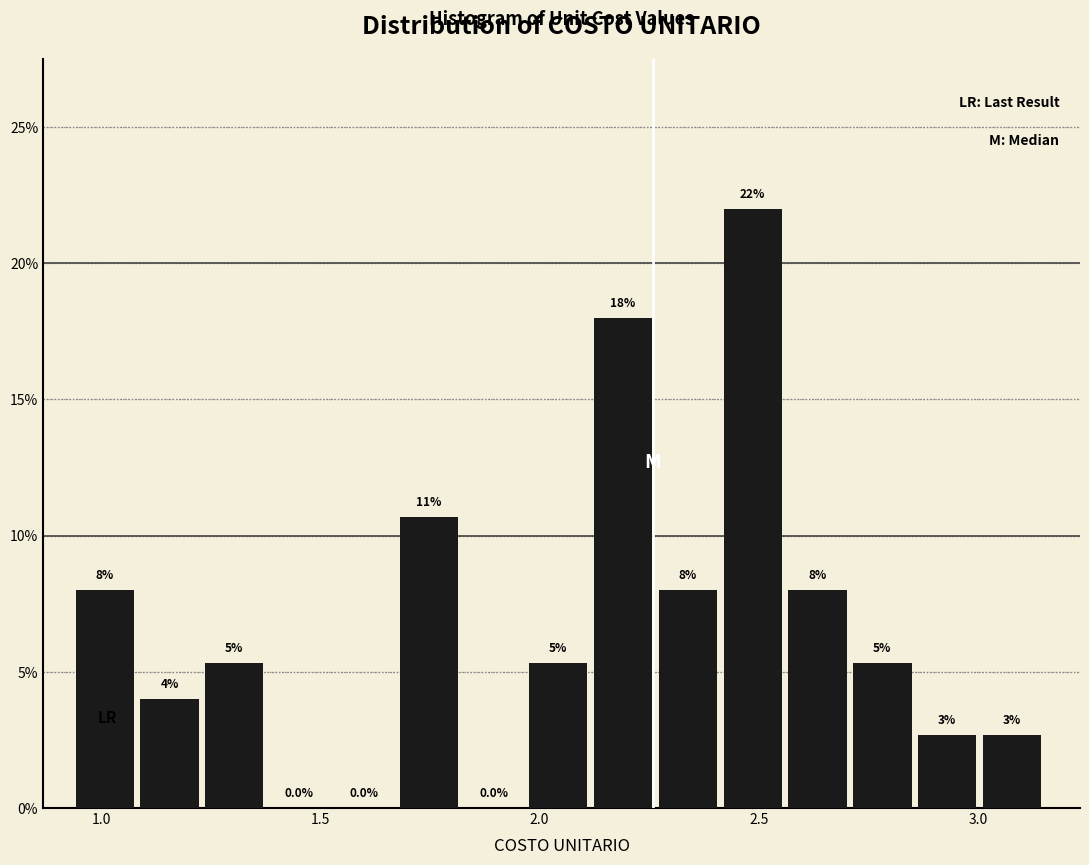

Read against the x-axis, roughly where is the centre of the tallest bar?

2.50